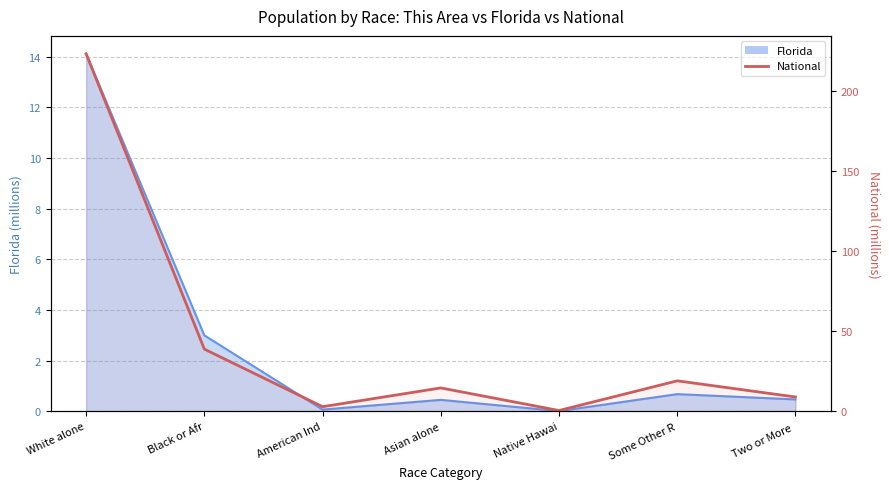

True or false: the data shows 20.7 at Asian alone.

False